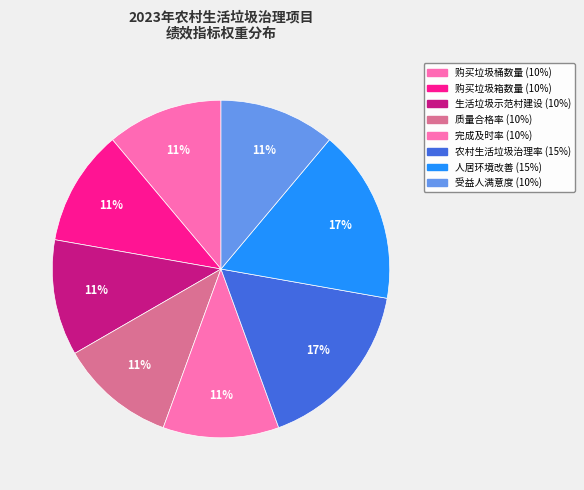

True or false: 人居环境改善 accounts for 24% of the total.

False